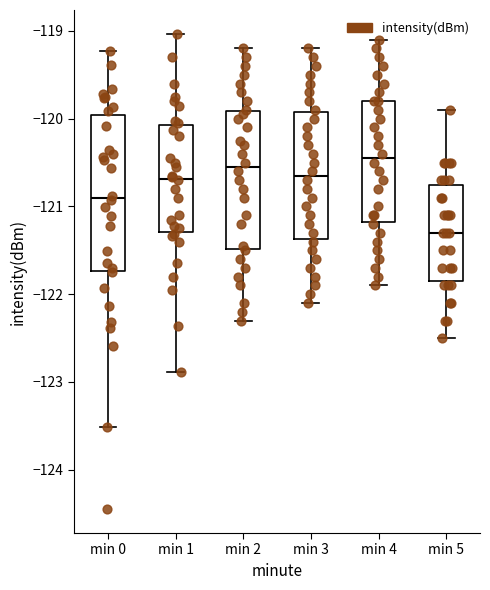

Where does the median line of the box for min 5 sit on the y-axis? The values are not printed on the chart, so give them approximately, as read against the axis.

-121.3